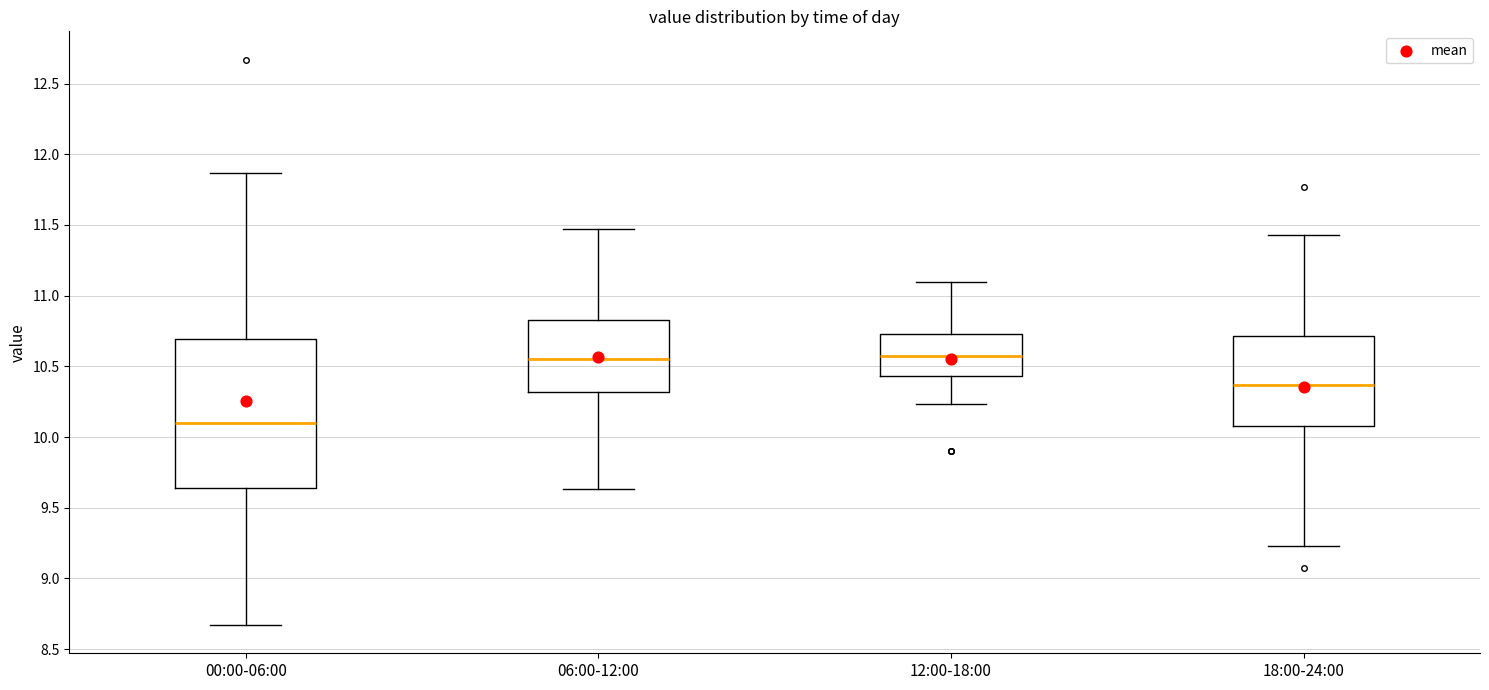

Reading left to right, transcribe this box plot: for each box, give where its median line is, the range the box spans, and where its two whiskers end, as read against the y-axis. The values are not printed on the chart, so give them approximately, as read against the axis.

00:00-06:00: median 10.10, box 9.65 to 10.70, whiskers 8.65 to 11.85
06:00-12:00: median 10.55, box 10.30 to 10.85, whiskers 9.65 to 11.45
12:00-18:00: median 10.55, box 10.45 to 10.75, whiskers 10.25 to 11.10
18:00-24:00: median 10.35, box 10.10 to 10.70, whiskers 9.25 to 11.45